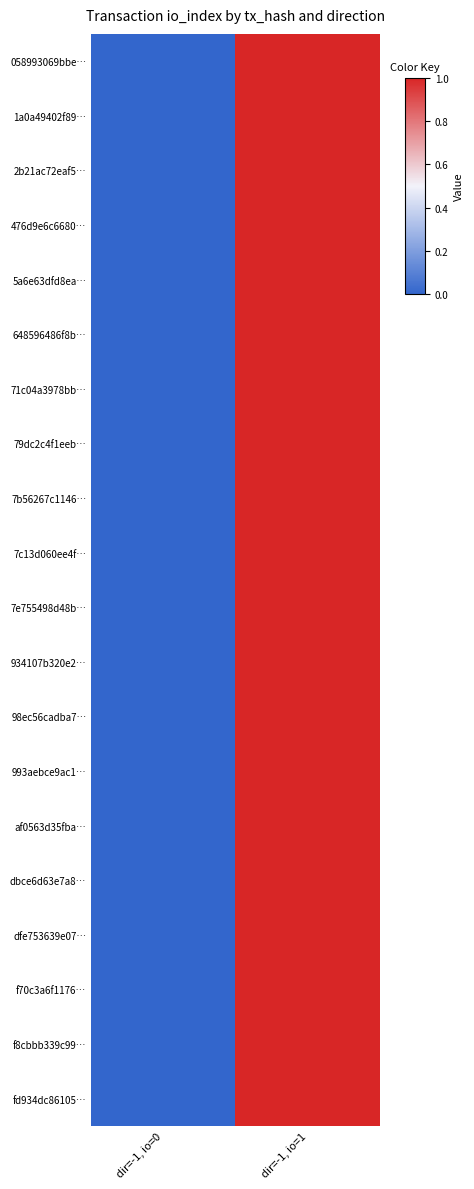

At dir=-1, io=1, list the series in order from smallest to largest.

058993069bbe…, 1a0a49402f89…, 2b21ac72eaf5…, 476d9e6c6680…, 5a6e63dfd8ea…, 648596486f8b…, 71c04a3978bb…, 79dc2c4f1eeb…, 7b56267c1146…, 7c13d060ee4f…, 7e755498d48b…, 934107b320e2…, 98ec56cadba7…, 993aebce9ac1…, af0563d35fba…, dbce6d63e7a8…, dfe753639e07…, f70c3a6f1176…, f8cbbb339c99…, fd934dc86105…